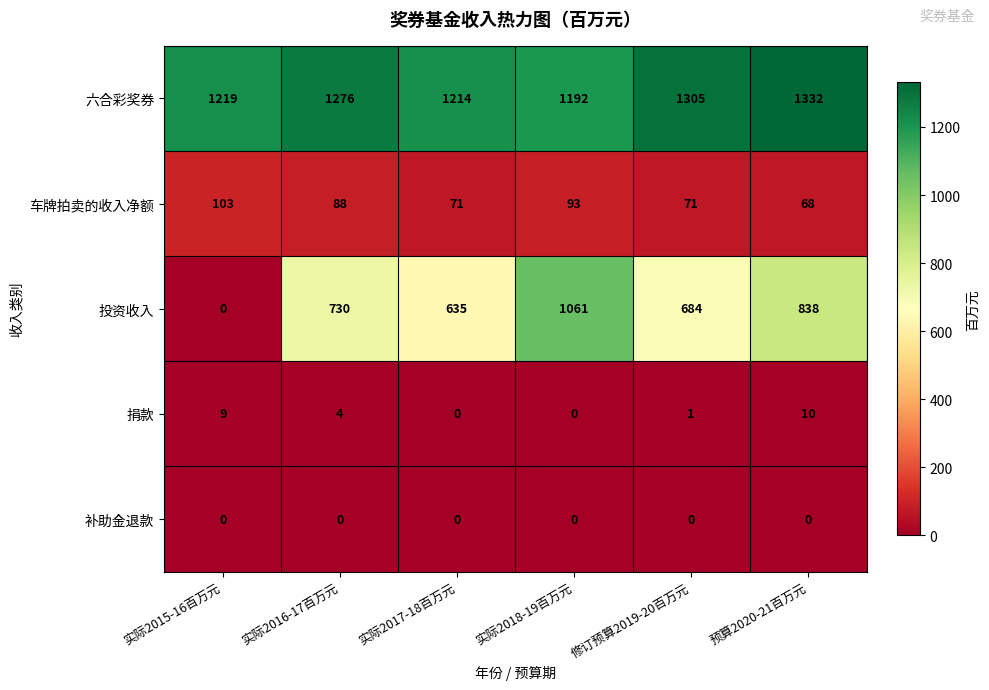

Which series has the widest spread of values?

投资收入